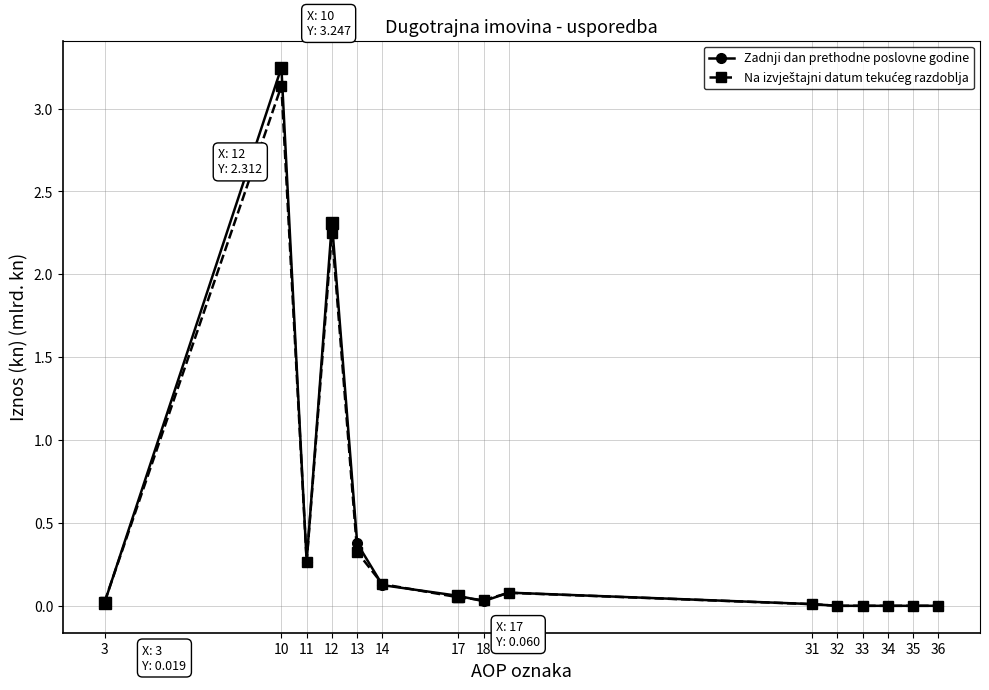

What is the value of the Zadnji dan prethodne poslovne godine point at the 5th from the left?

0.4